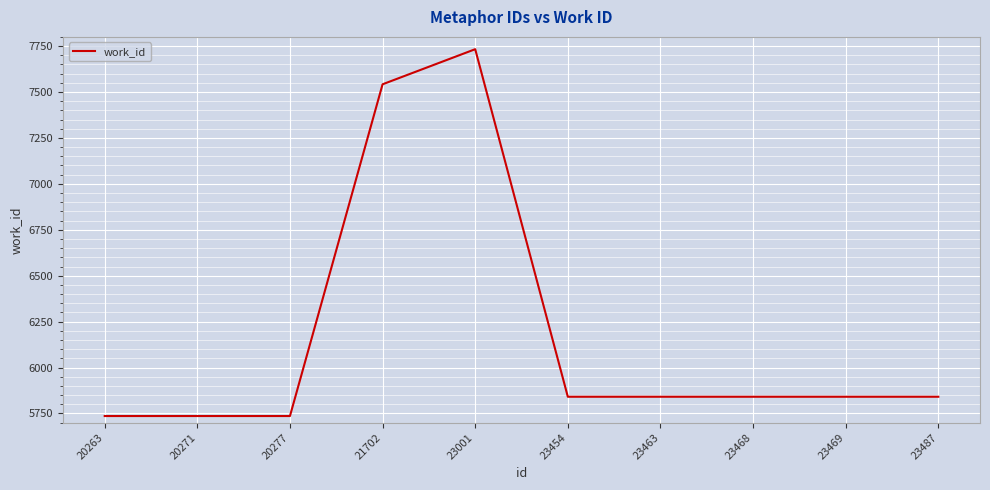

Is it true that the value at 23469 is 1457?

False